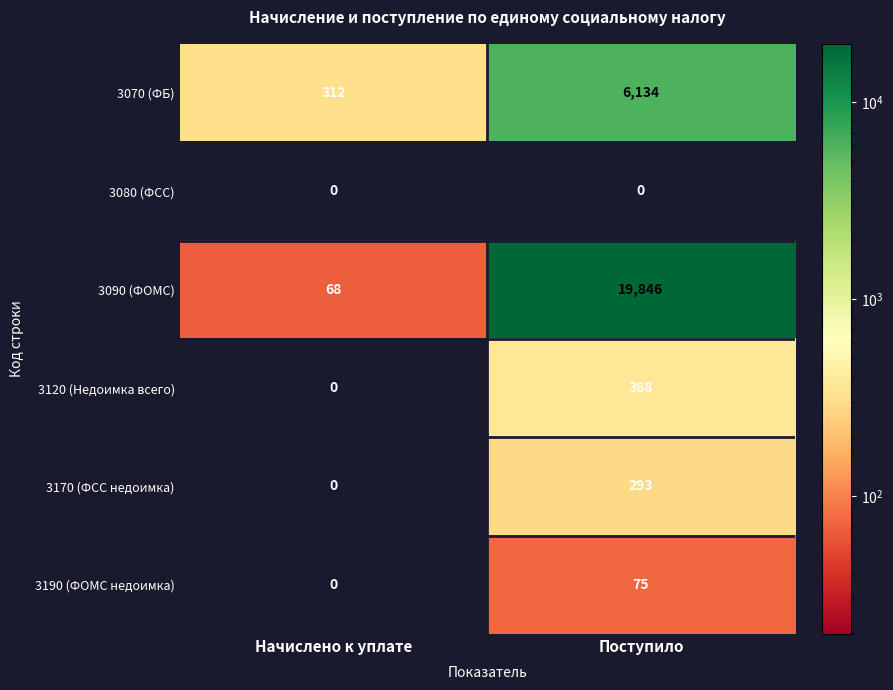

Read the 3120 (Недоимка всего) value at Поступило, to the nearest 5.

370